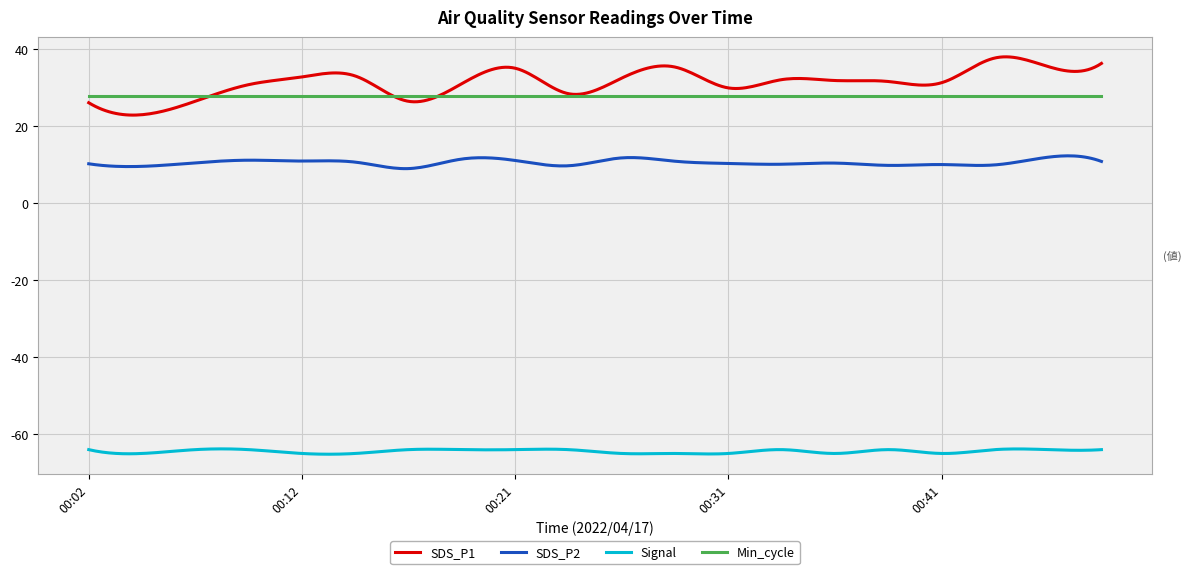

What is the greatest value displayed?

38.1